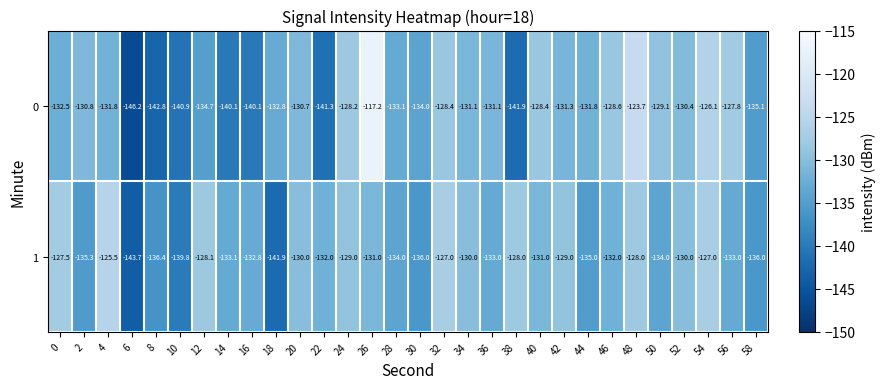

List the series in order of their overall mean, highest first.

1, 0